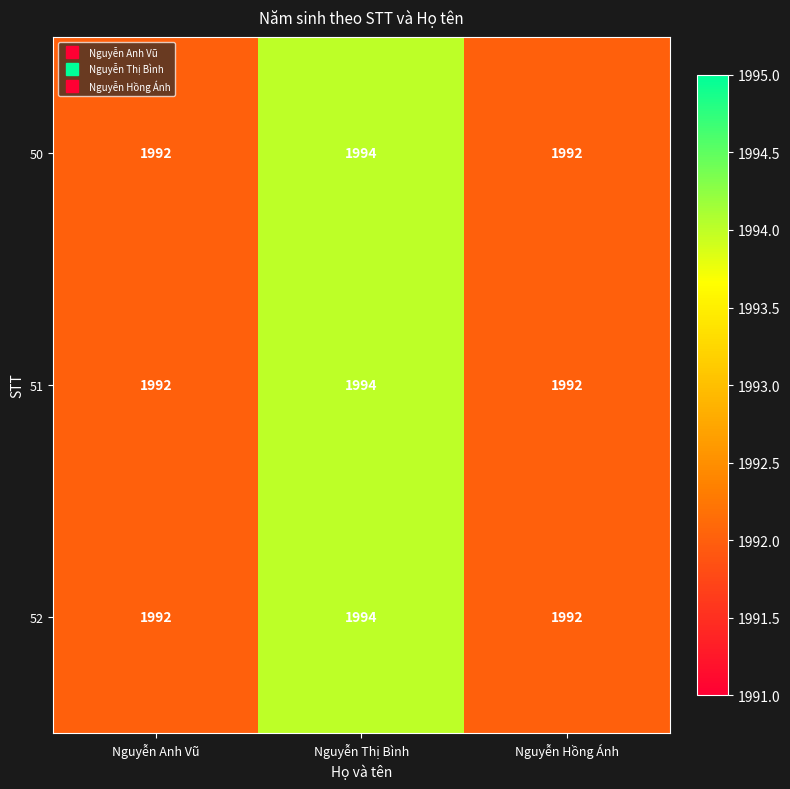

The 52 series shows 1317 at Nguyễn Thị Bình. True or false?

False